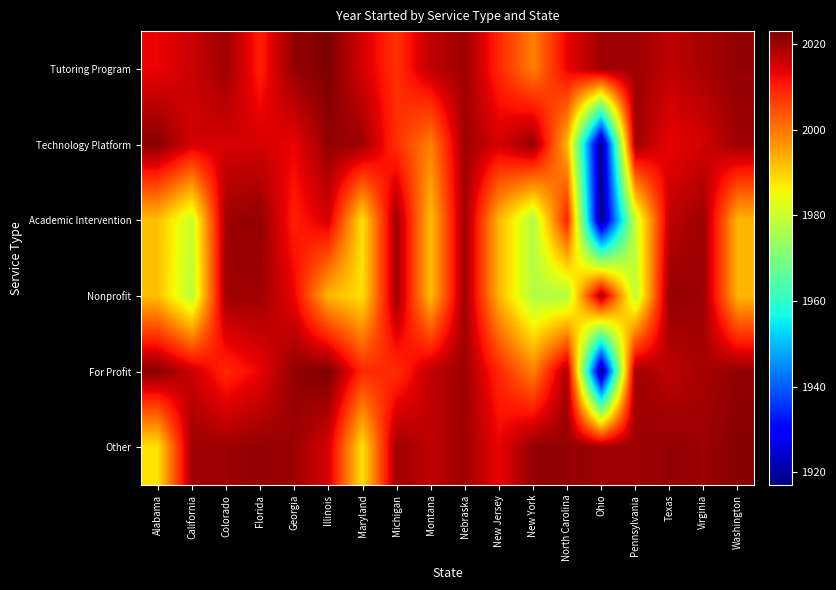

Reading right to left, what are all the values shown in this chart?

Tutoring Program: Washington=2021	Virginia=2019	Texas=2017	Pennsylvania=2020	Ohio=2020	North Carolina=2013	New York=1999	New Jersey=2009	Nebraska=2020	Montana=2017	Michigan=2008	Maryland=2015	Illinois=2023	Georgia=2021	Florida=2010	Colorado=2020	California=2016	Alabama=2013
Technology Platform: Washington=2020	Virginia=2015	Texas=2013	Pennsylvania=2020	Ohio=1917	North Carolina=1993	New York=2021	New Jersey=2015	Nebraska=2020	Montana=1999	Michigan=2008	Maryland=2020	Illinois=2021	Georgia=2013	Florida=2015	Colorado=2015	California=2015	Alabama=2022
Academic Intervention: Washington=1993	Virginia=2020	Texas=2017	Pennsylvania=1980	Ohio=1917	North Carolina=2010	New York=1977	New Jersey=1993	Nebraska=2020	Montana=1992	Michigan=2020	Maryland=1988	Illinois=2015	Georgia=2010	Florida=2021	Colorado=2020	California=1980	Alabama=1992
Nonprofit: Washington=1993	Virginia=2020	Texas=2021	Pennsylvania=1978	Ohio=2020	North Carolina=1977	New York=1977	New Jersey=1993	Nebraska=2020	Montana=1992	Michigan=2020	Maryland=1988	Illinois=1993	Georgia=2013	Florida=2020	Colorado=2020	California=1978	Alabama=1992
For Profit: Washington=2021	Virginia=2019	Texas=2017	Pennsylvania=2020	Ohio=1917	North Carolina=2019	New York=1999	New Jersey=2009	Nebraska=2020	Montana=2017	Michigan=2008	Maryland=2009	Illinois=2023	Georgia=2021	Florida=2013	Colorado=2009	California=2016	Alabama=2022
Other: Washington=2022	Virginia=2020	Texas=2021	Pennsylvania=2020	Ohio=2020	North Carolina=2021	New York=2021	New Jersey=2013	Nebraska=2020	Montana=2017	Michigan=2020	Maryland=1988	Illinois=2015	Georgia=2020	Florida=2021	Colorado=2020	California=2020	Alabama=1988